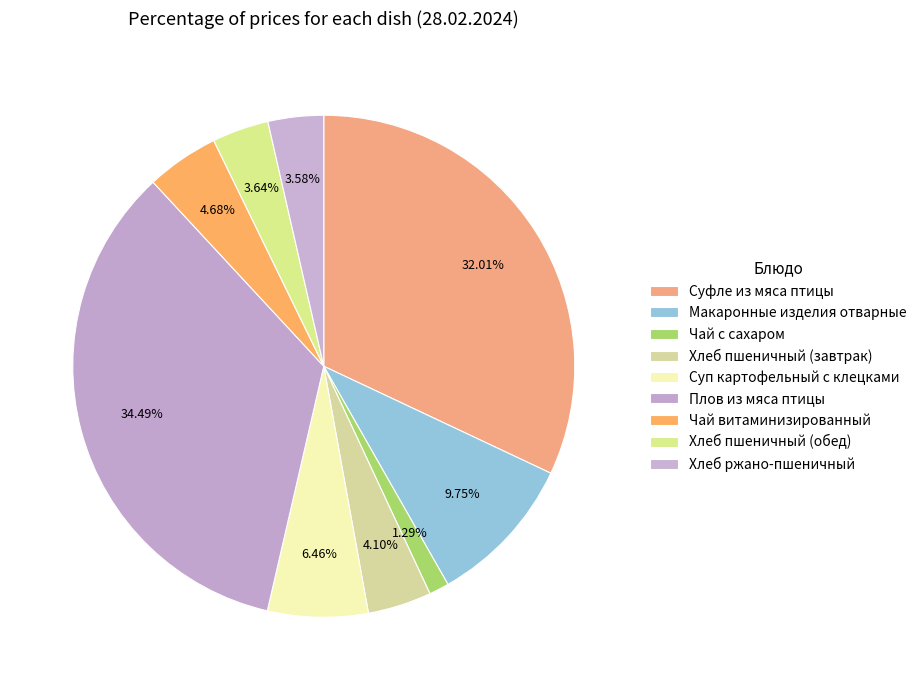

Is it true that Чай с сахаром is 1% of the pie?

True